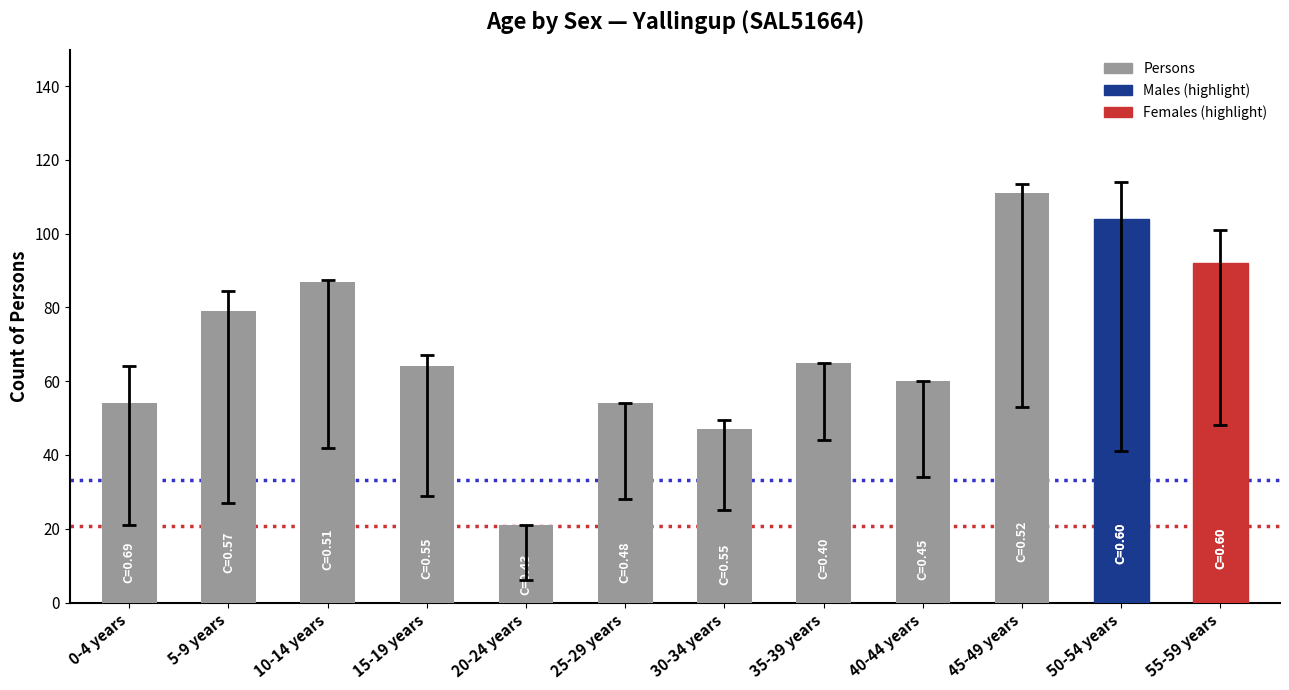

Reading right to left, transcribe all the data shown in this chart.

92	104	111	60	65	47	54	21	64	87	79	54